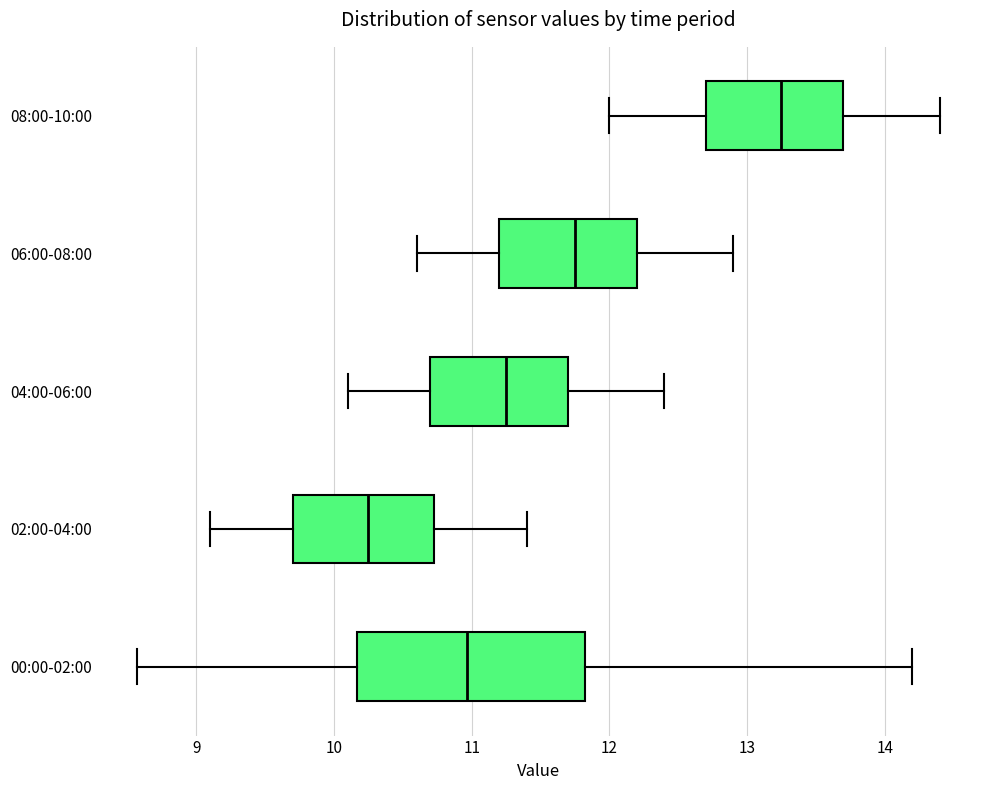

Which box has the furthest to the right median line?

08:00-10:00